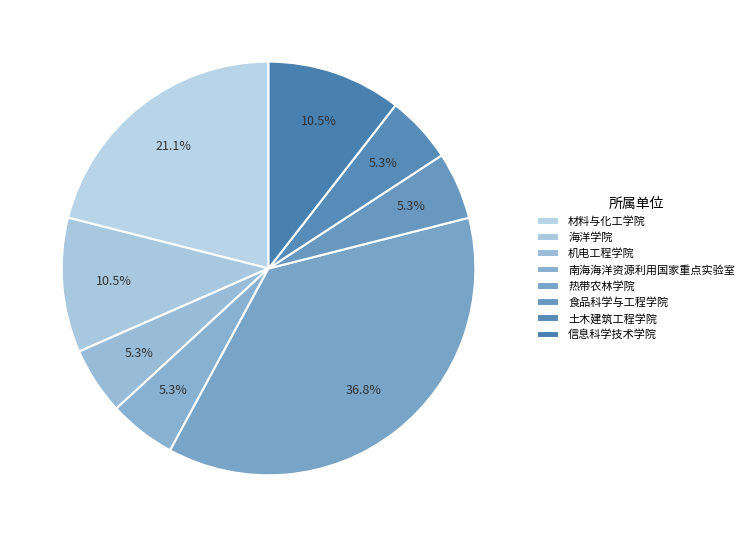

To the nearest percent, what is the difference between the 材料与化工学院 and 热带农林学院 slice percentages?

16%